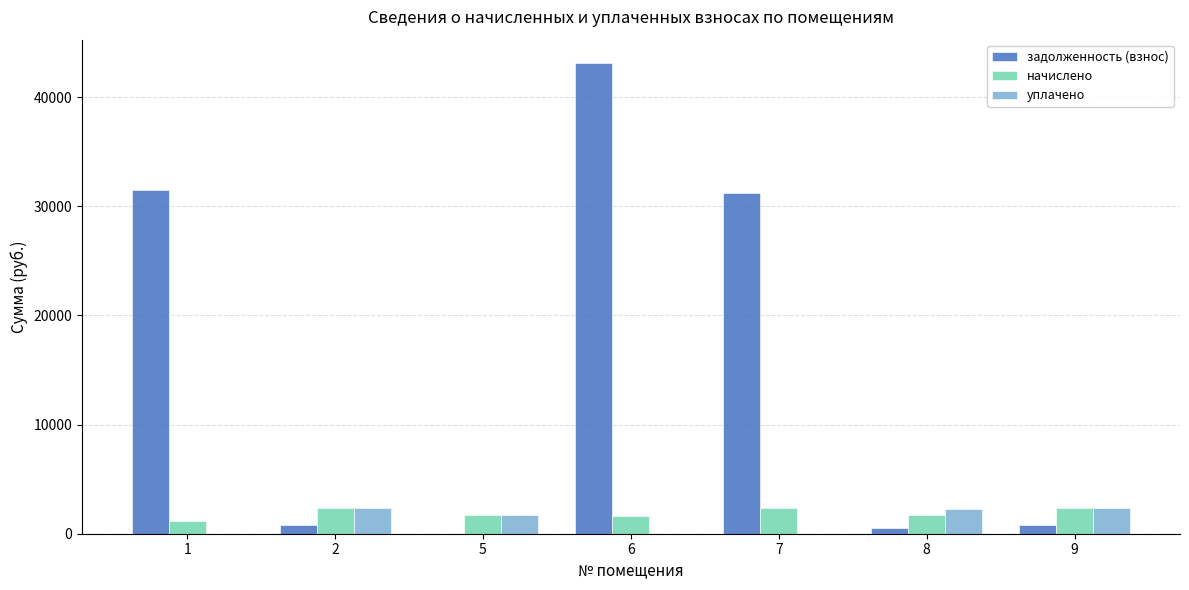

The value of начислено at 7 is 2364.6. True or false?

True